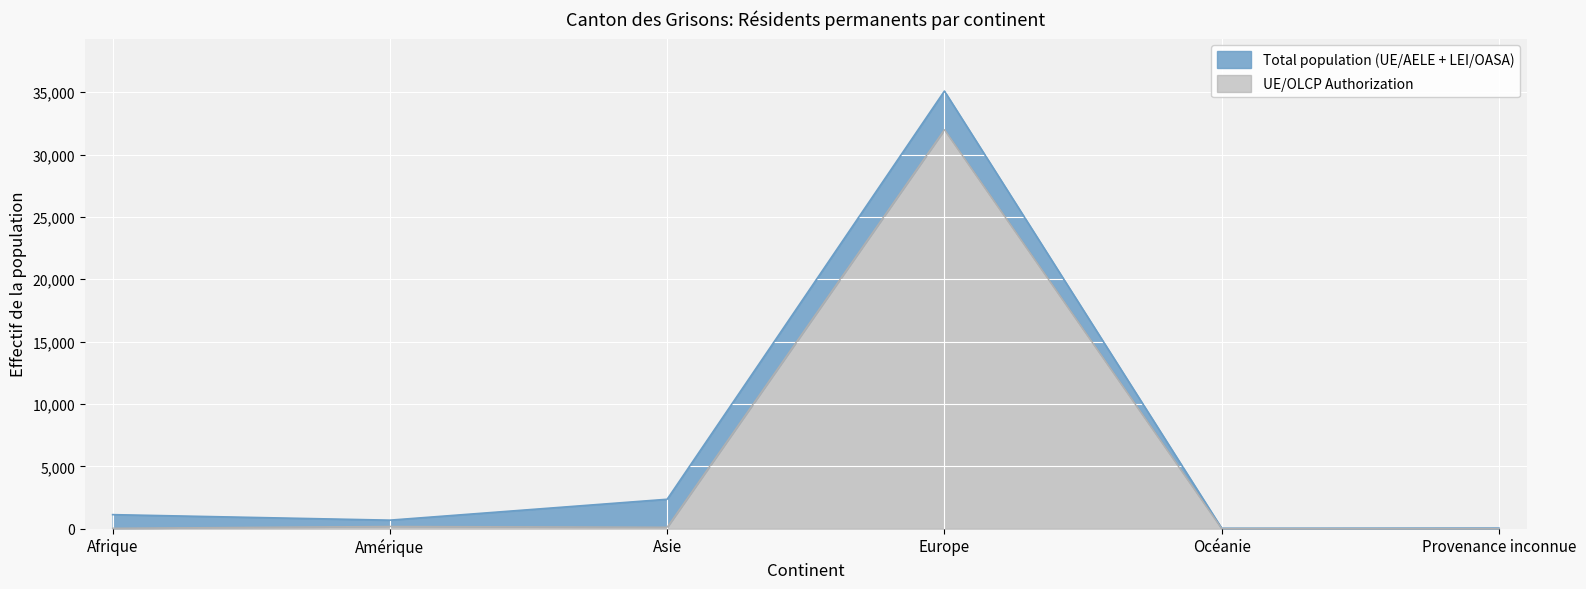

The value of Total population (UE/AELE + LEI/OASA) at Provenance inconnue is 43. True or false?

True